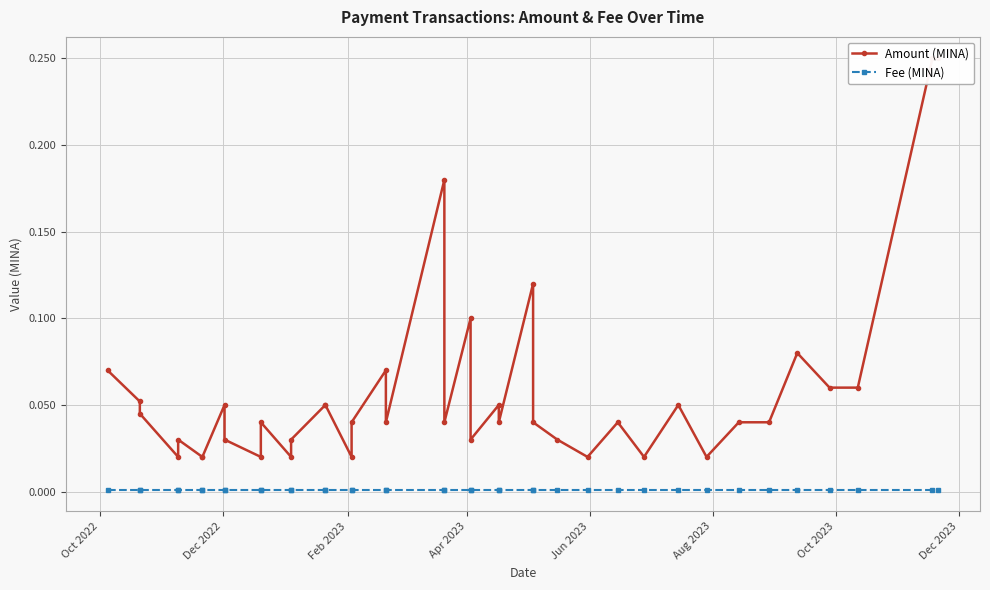

True or false: Fee (MINA) and Amount (MINA) intersect in this chart.

False